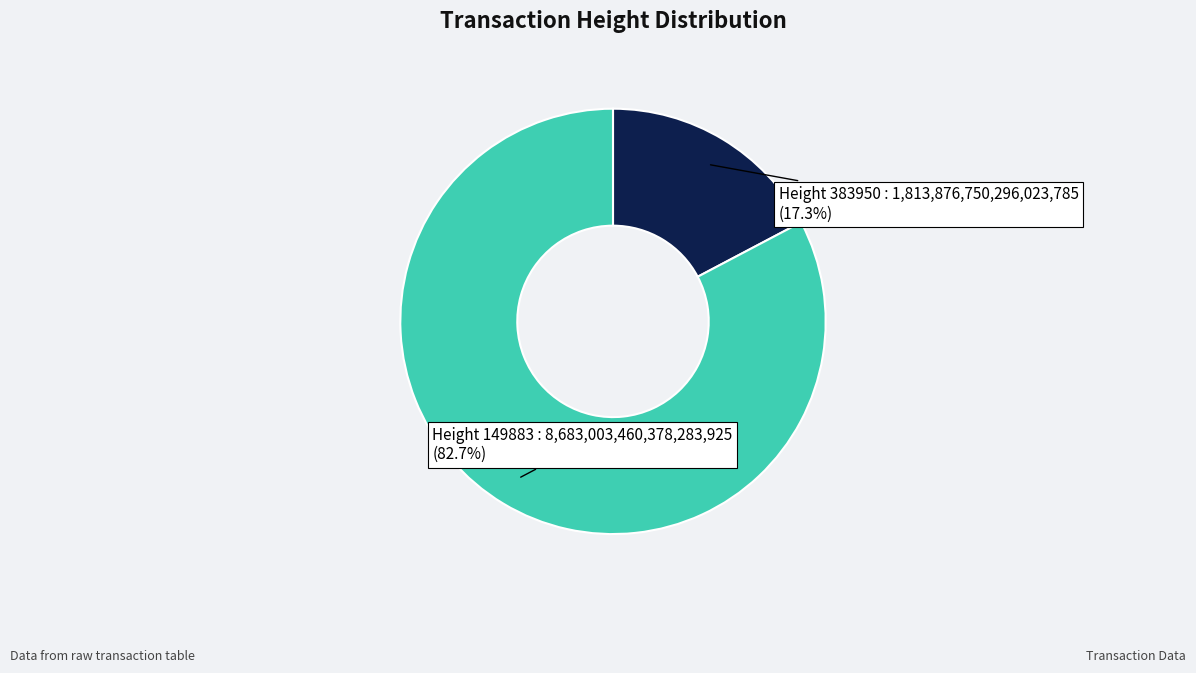

Is there a majority slice in this chart?

Yes